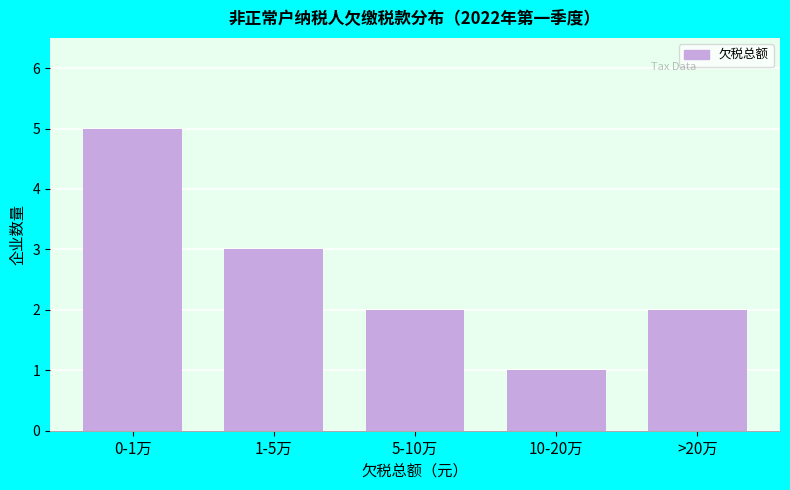

Reading right to left, transcribe all the data shown in this chart.

>20万=2	10-20万=1	5-10万=2	1-5万=3	0-1万=5